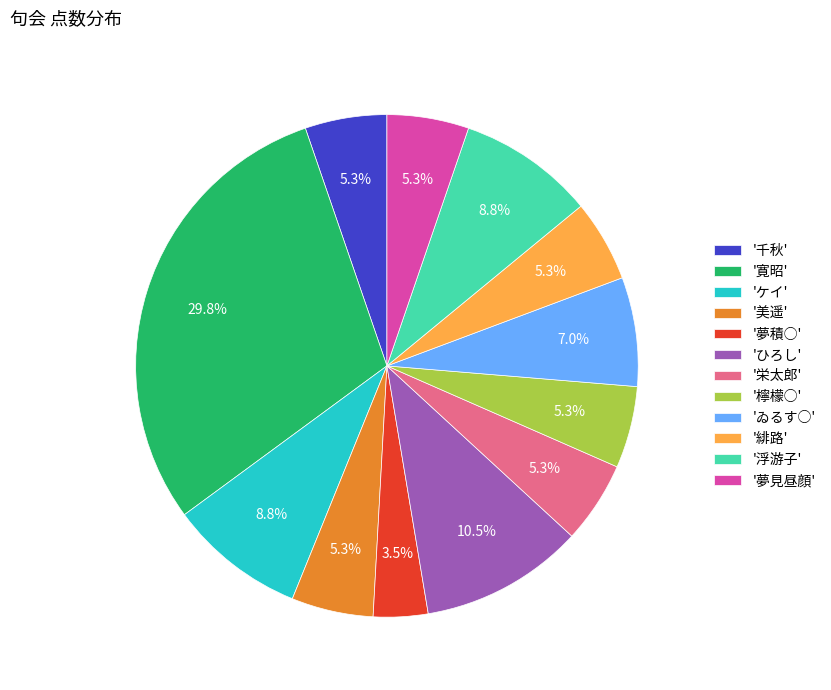

What percentage is NOT represented by '檸檬○'?

94.7%